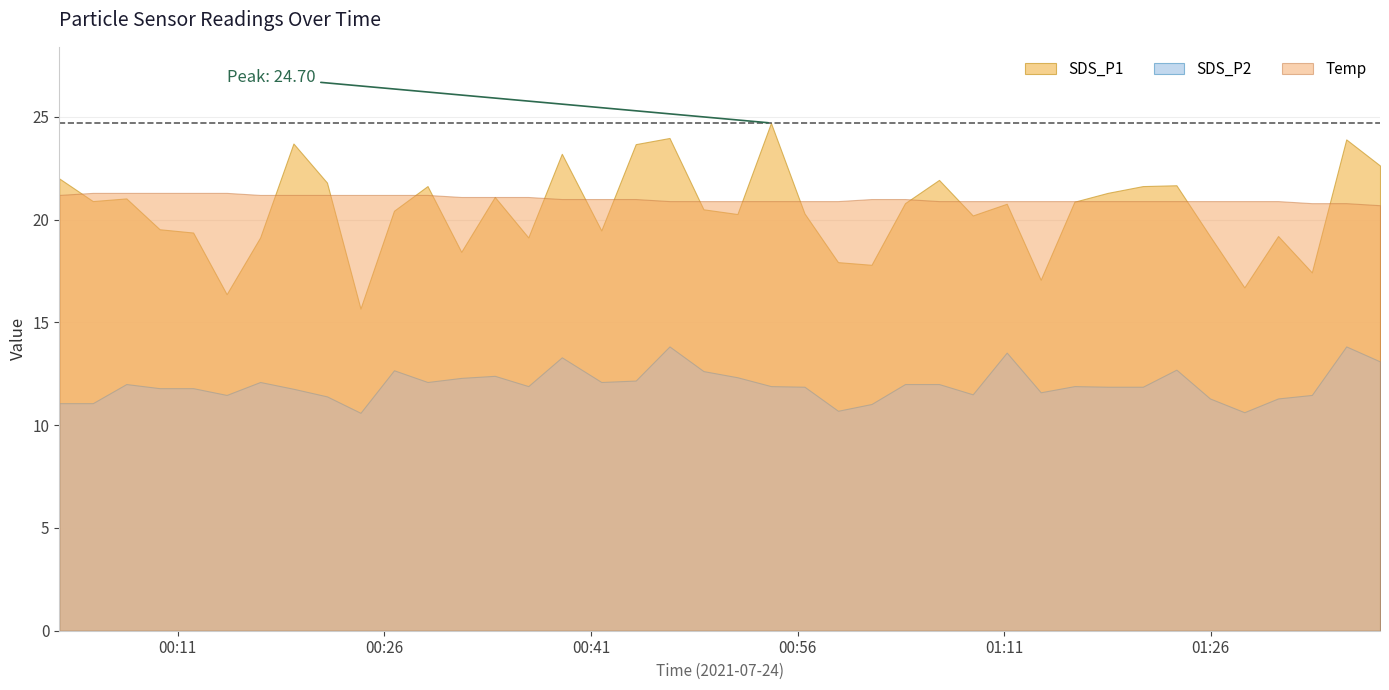

Rank the categories by SDS_P1 value from lowest to highest.

9, 5, 35, 29, 37, 24, 23, 12, 6, 14, 34, 36, 4, 16, 3, 27, 20, 22, 10, 19, 28, 25, 30, 1, 2, 13, 31, 11, 32, 33, 8, 26, 0, 39, 15, 17, 7, 38, 18, 21